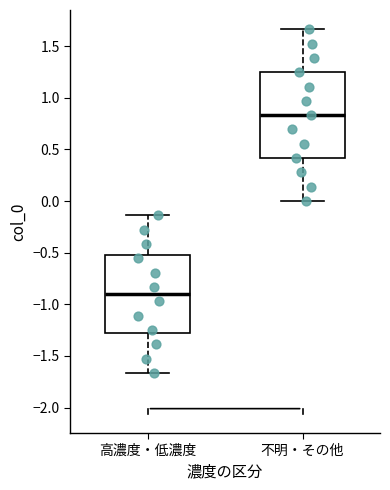

Where does the upper whisker of the box for 高濃度・低濃度 end on the y-axis? The values are not printed on the chart, so give them approximately, as read against the axis.

-0.15